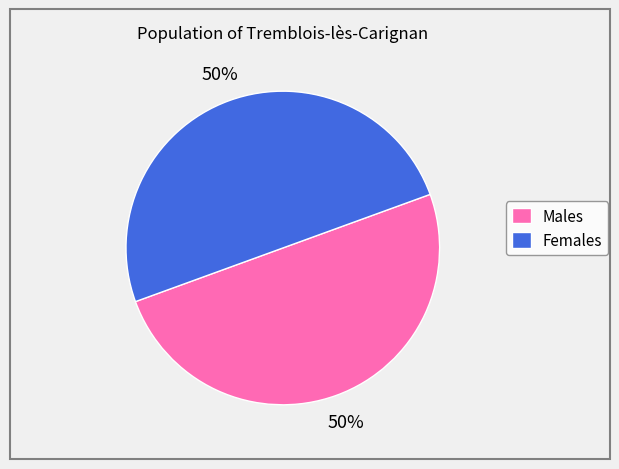

Approximately how many times larger is the value at Females compared to Males?

1.0